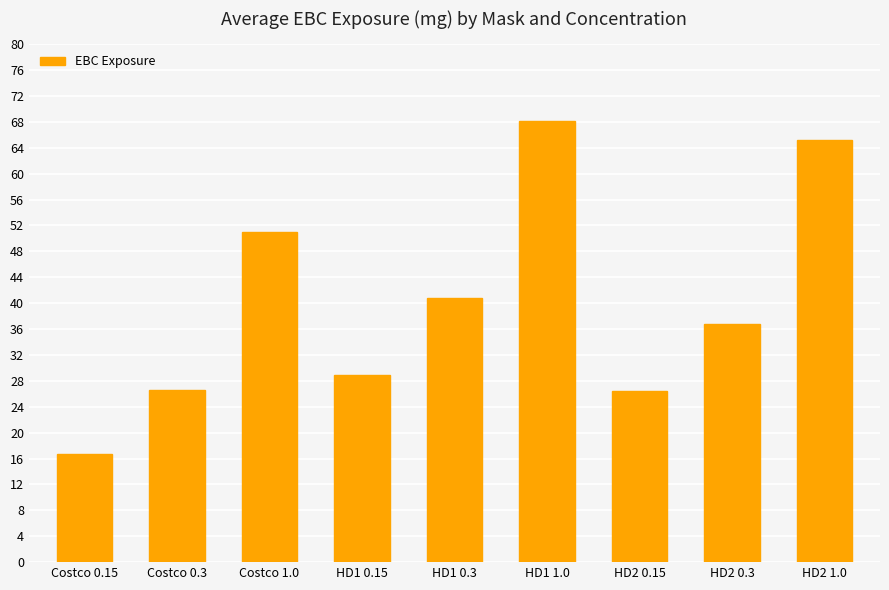

What is the label of the 9th bar from the right?

Costco 0.15